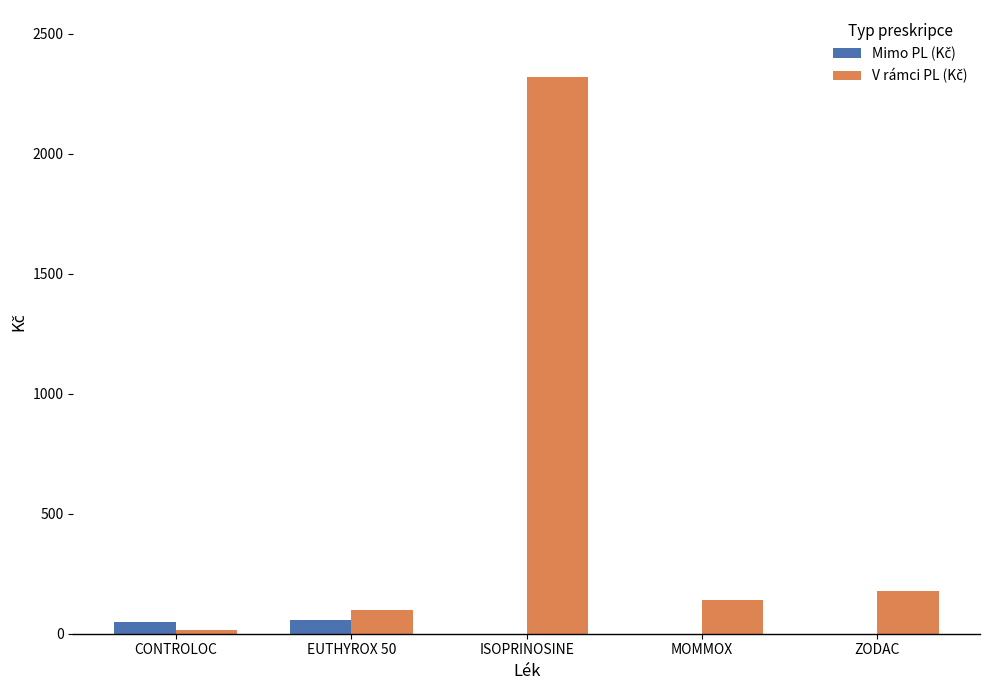

At which category is the sum across all series the highest?

ISOPRINOSINE